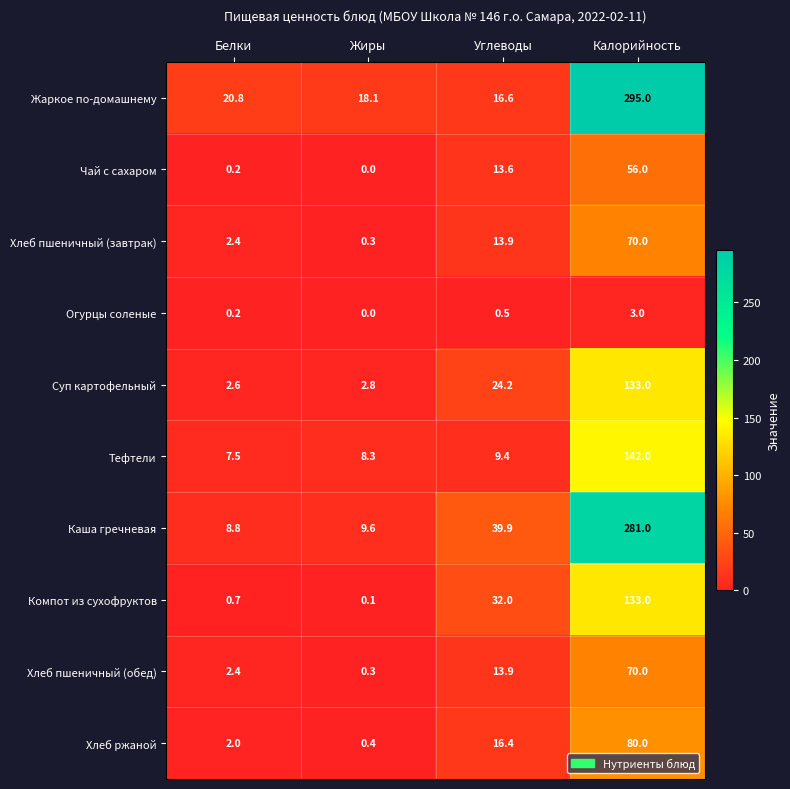

The value of Каша гречневая at Калорийность is 471.6. True or false?

False